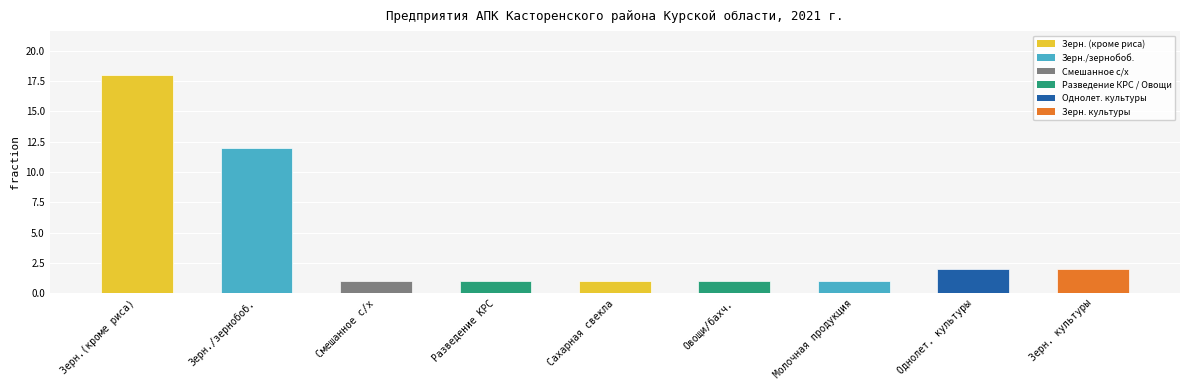

How many bars are there in total?

9